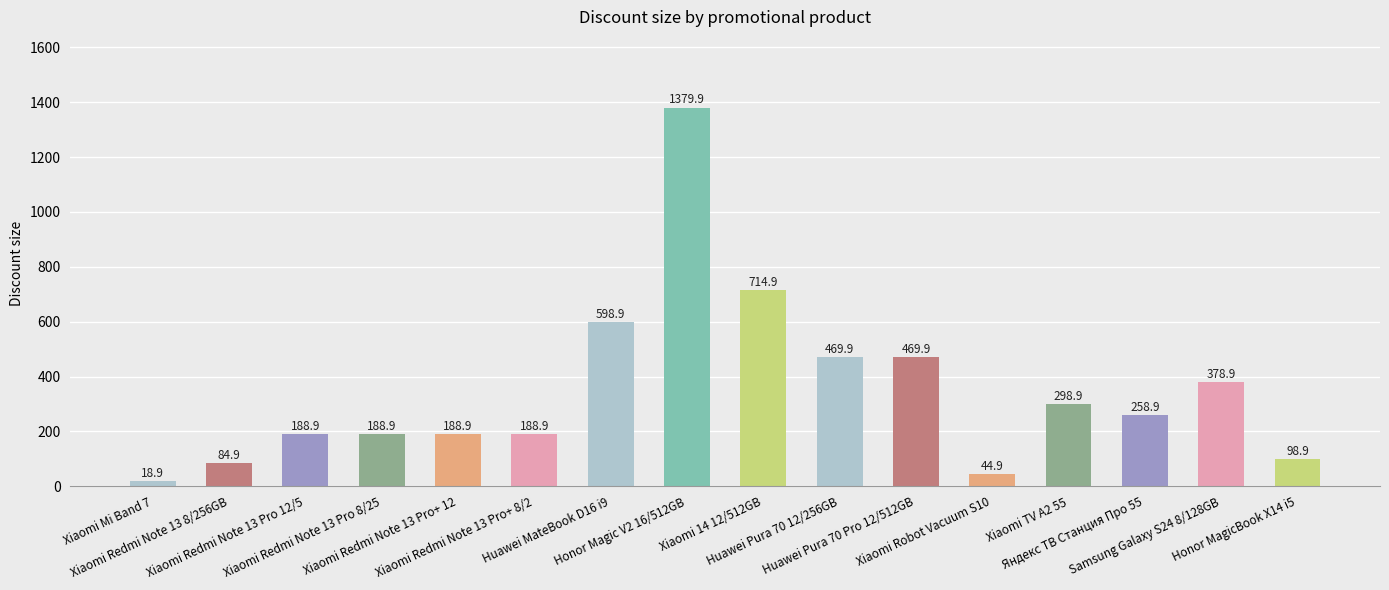

Are the bars horizontal?

No